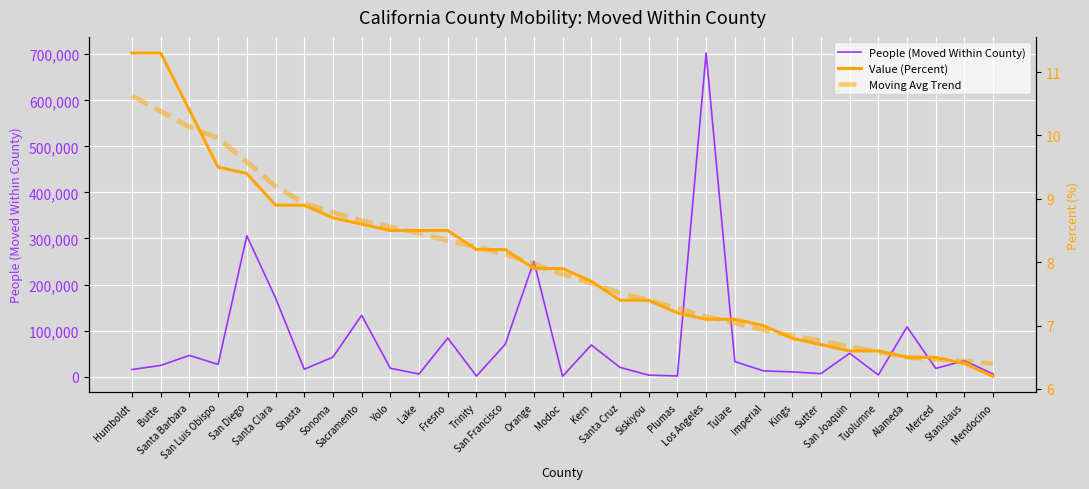

At which category is the sum across all series the highest?

Los Angeles